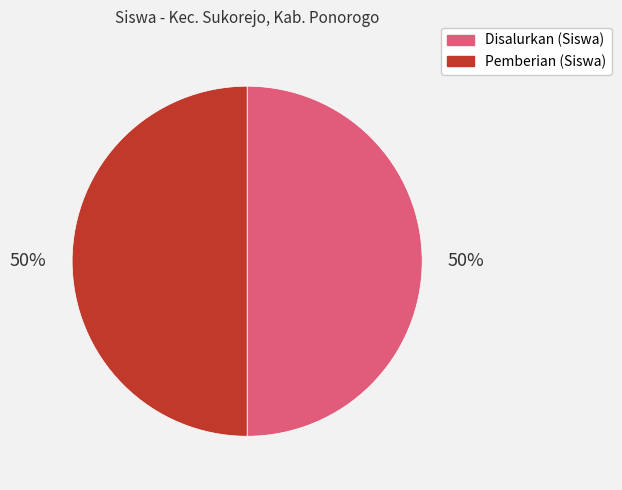

To the nearest percent, what is the difference between the largest and smallest slice percentages?

0%